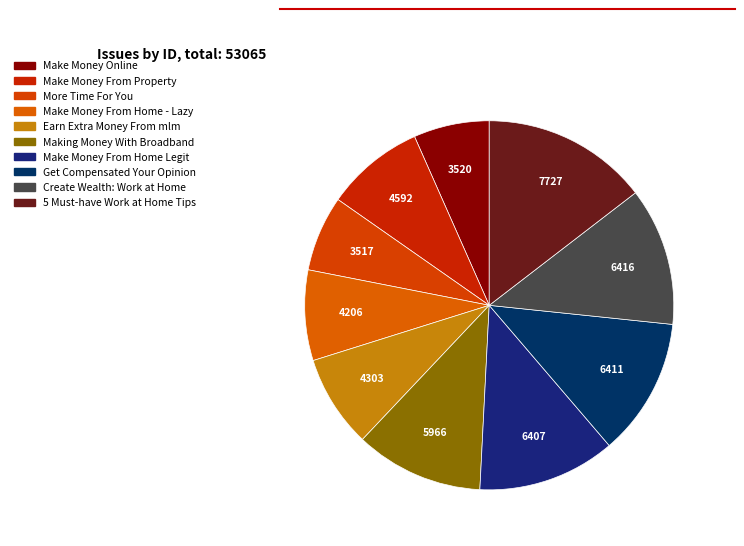

To the nearest percent, what is the average slice percentage?

10%